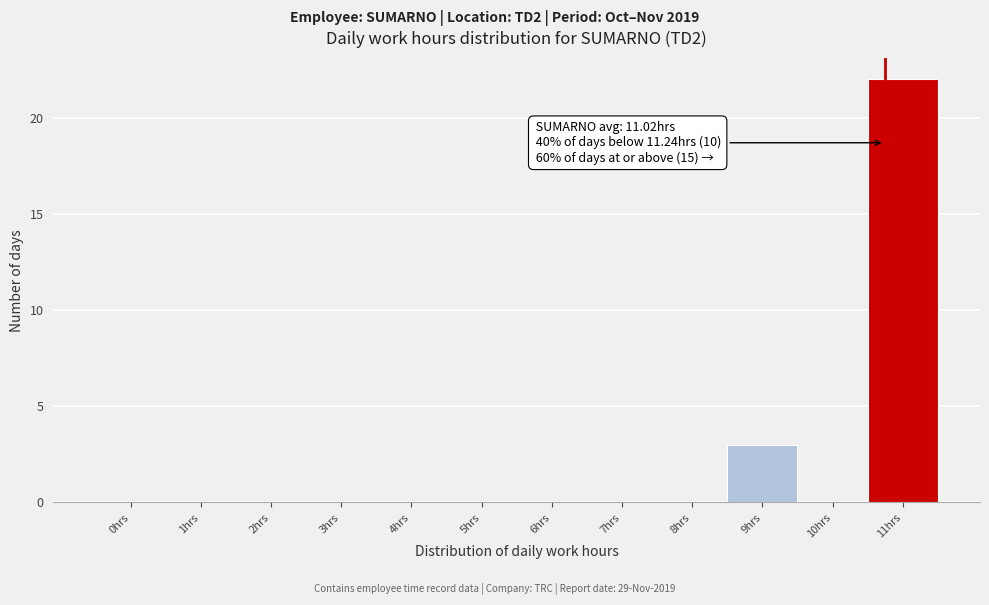

Reading right to left, extract all data points from this chart.

11hrs=22	10hrs=0	9hrs=3	8hrs=0	7hrs=0	6hrs=0	5hrs=0	4hrs=0	3hrs=0	2hrs=0	1hrs=0	0hrs=0